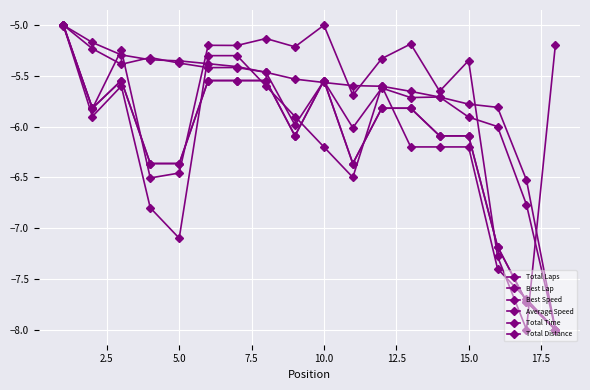

Does the chart have visible grid lines?

Yes